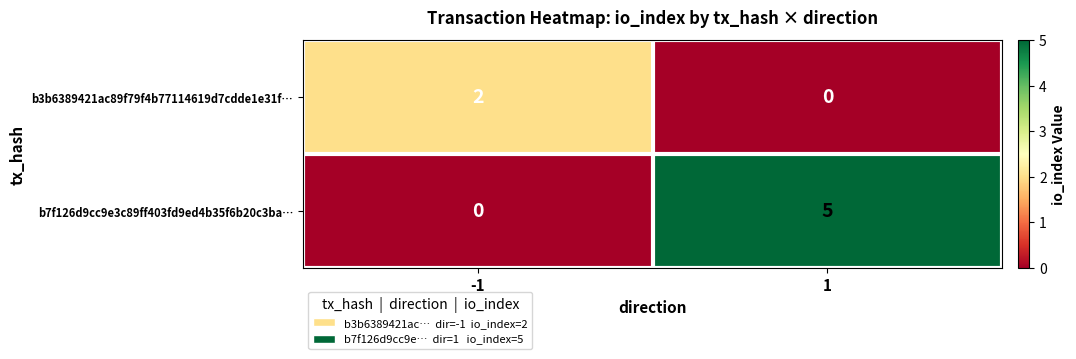

Which series changed the most between -1 and 1?

b7f126d9cc9e3c89ff403fd9ed4b35f6b20c3ba…